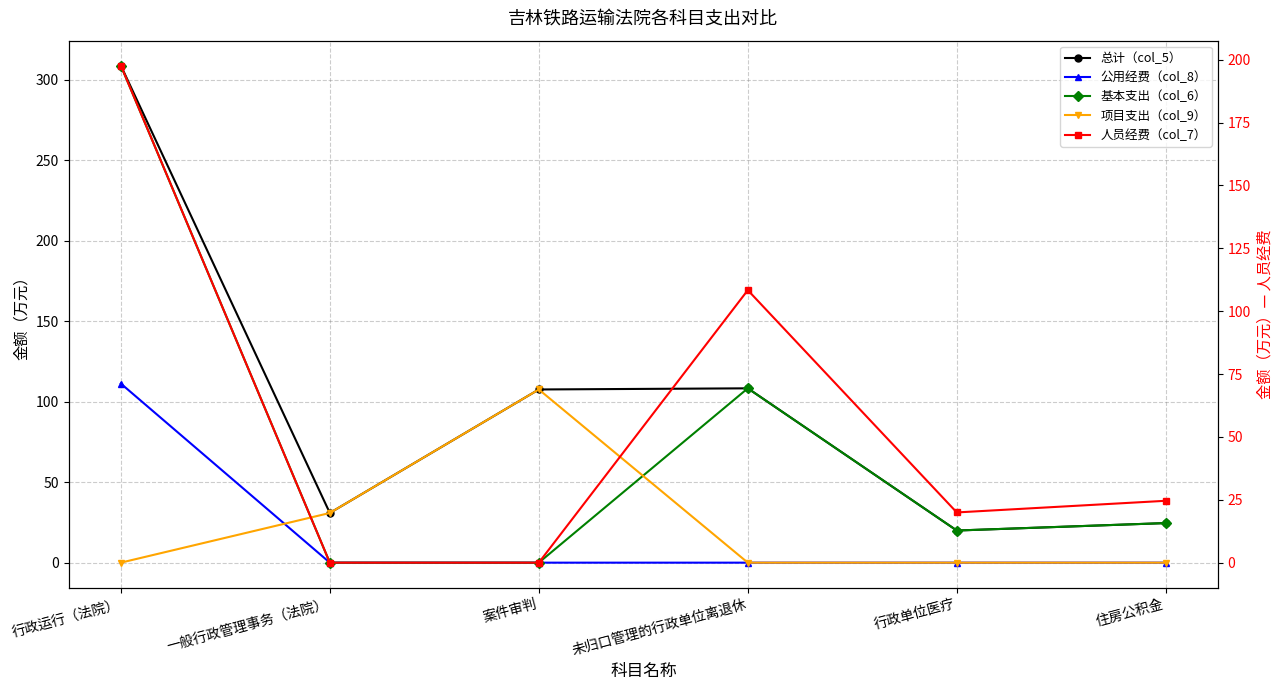

The 总计（col_5） series shows 24.6 at 住房公积金. True or false?

True